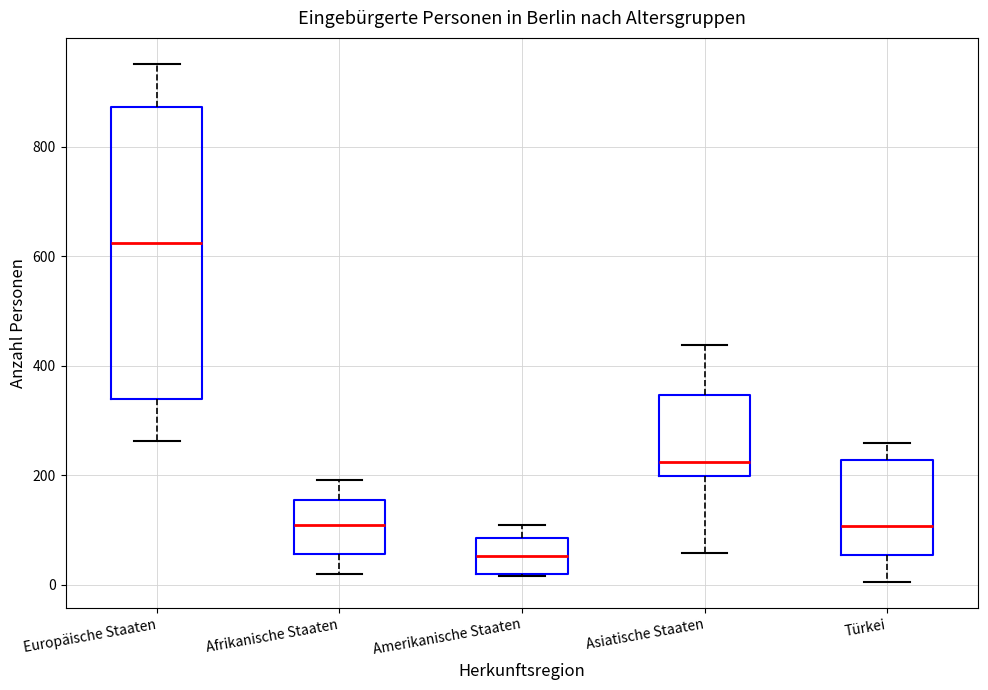

Reading left to right, read every box against the y-axis: the position of its median line, the range the box covers, and the ends of its whiskers. The values are not printed on the chart, so give them approximately, as read against the axis.

Europäische Staaten: median 620, box 340 to 880, whiskers 260 to 960
Afrikanische Staaten: median 100, box 60 to 160, whiskers 20 to 200
Amerikanische Staaten: median 60, box 20 to 80, whiskers 20 to 120
Asiatische Staaten: median 220, box 200 to 340, whiskers 60 to 440
Türkei: median 100, box 60 to 220, whiskers 0 to 260